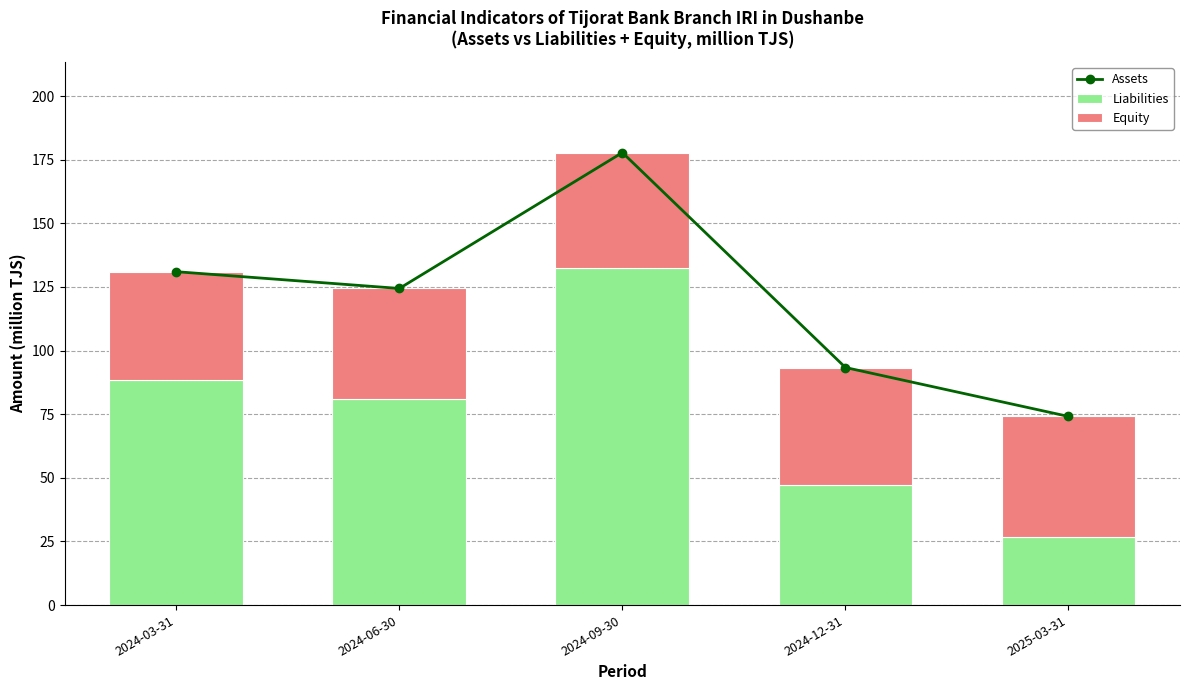

What is the value of the Equity bar at the 4th from the left?

46.3